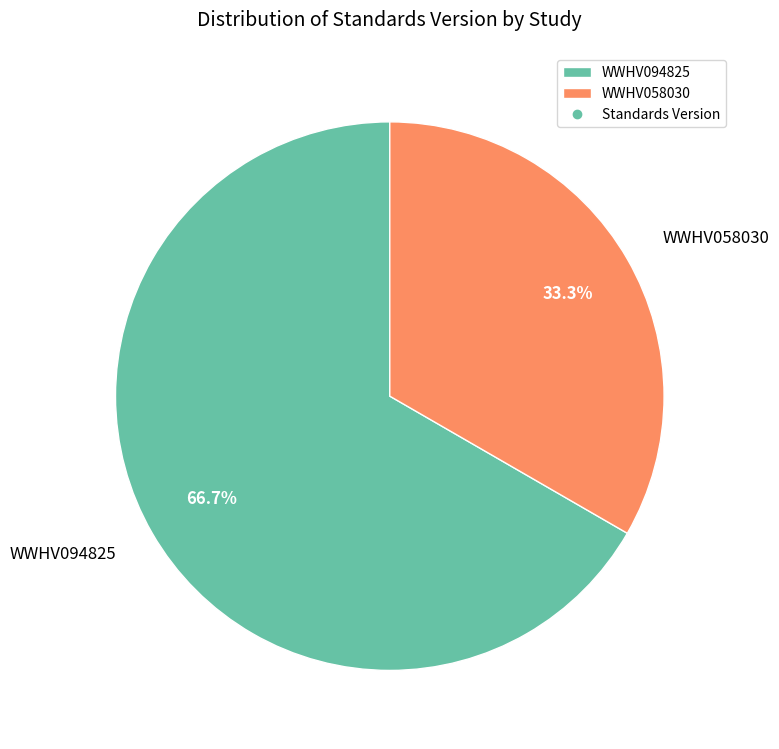

To the nearest percent, what is the difference between the WWHV094825 and WWHV058030 slice percentages?

33%